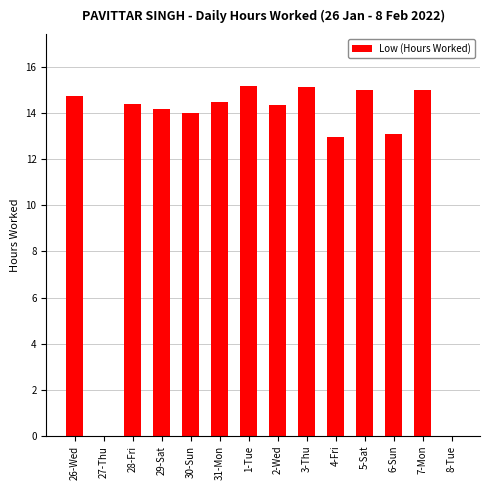

Which has a higher value, 26-Wed or 8-Tue?

26-Wed